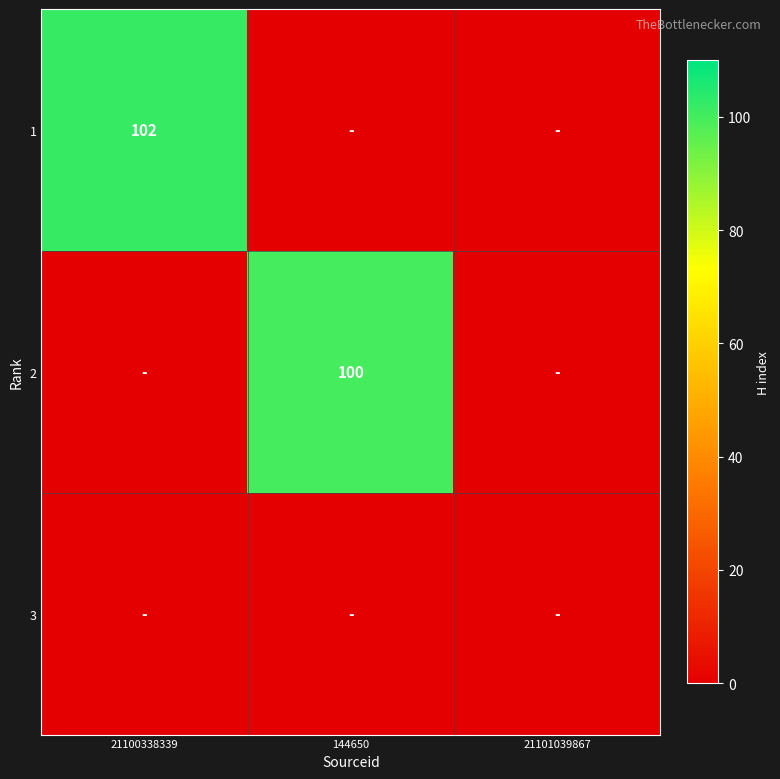

The value of 1 at 21100338339 is 102. True or false?

True